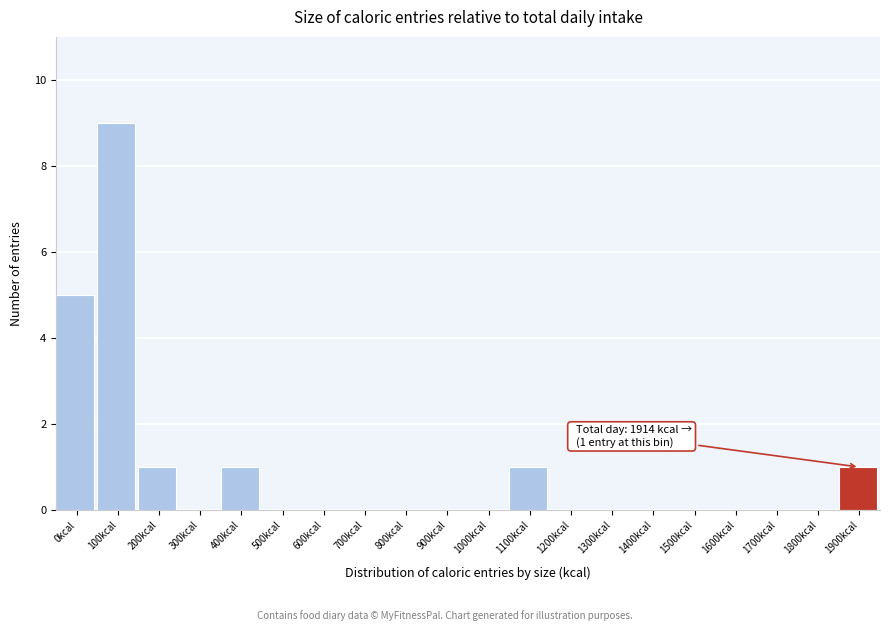

Reading right to left, extract all data points from this chart.

1900kcal=1	1800kcal=0	1700kcal=0	1600kcal=0	1500kcal=0	1400kcal=0	1300kcal=0	1200kcal=0	1100kcal=1	1000kcal=0	900kcal=0	800kcal=0	700kcal=0	600kcal=0	500kcal=0	400kcal=1	300kcal=0	200kcal=1	100kcal=9	0kcal=5